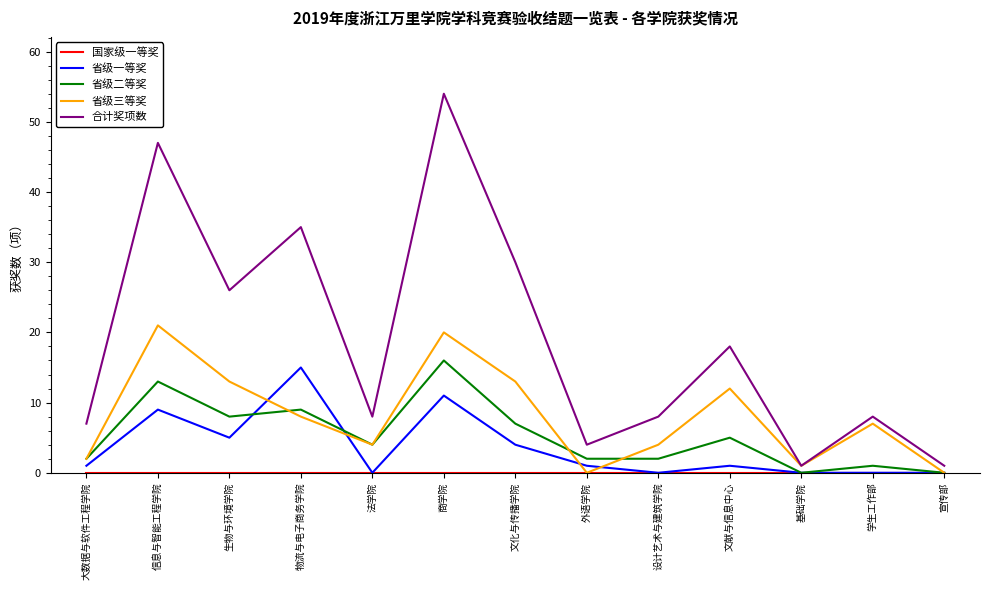

True or false: 省级一等奖 and 省级二等奖 cross at least once.

True